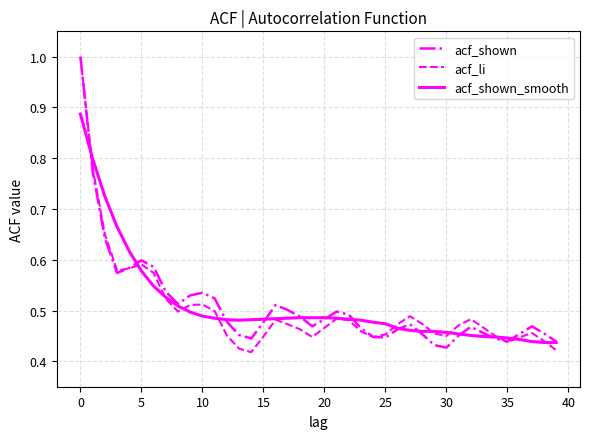

In acf_shown, how many points are higher than both neighbors (excluding endpoints)?

7